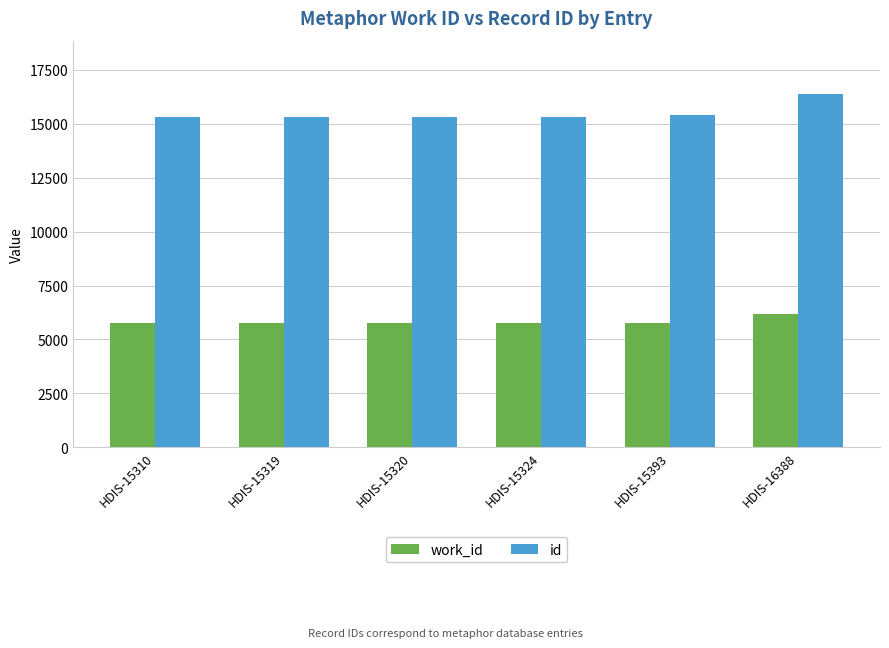

How many bars are there in each group?

2